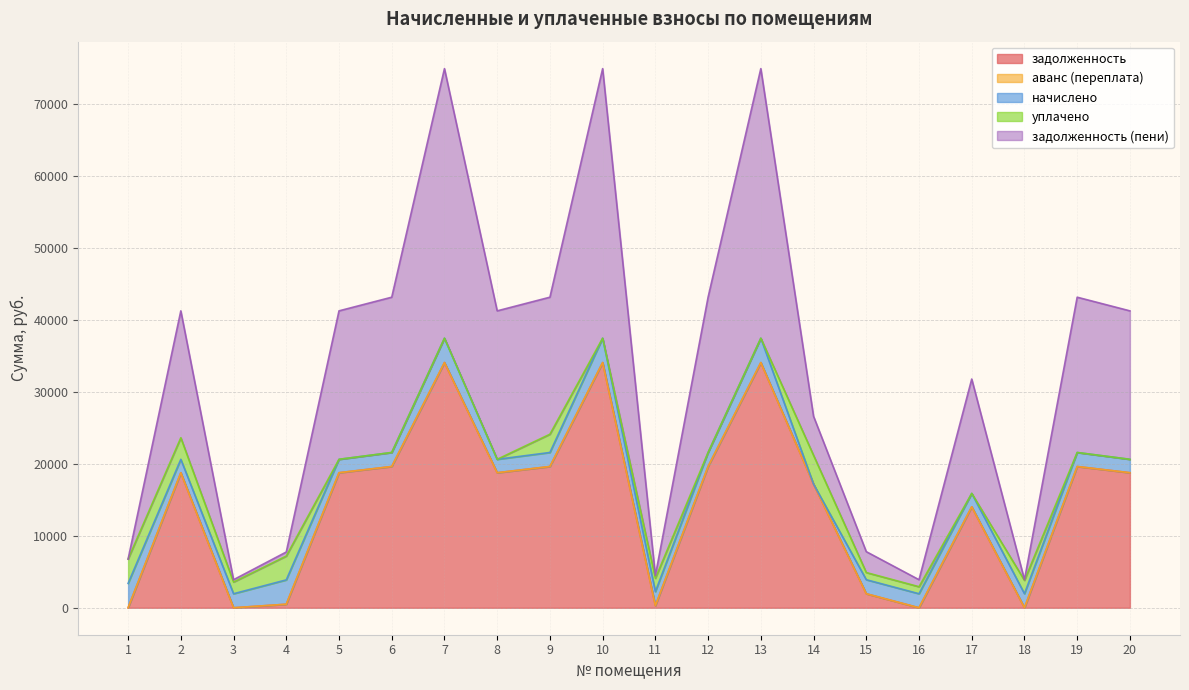

What value does the задолженность (пени) series have at 10?

37487.3